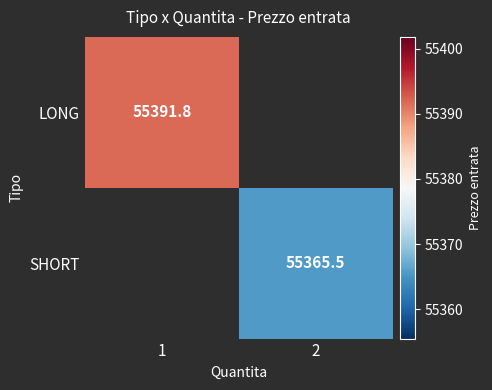

Which label corresponds to the largest value in the chart?

1